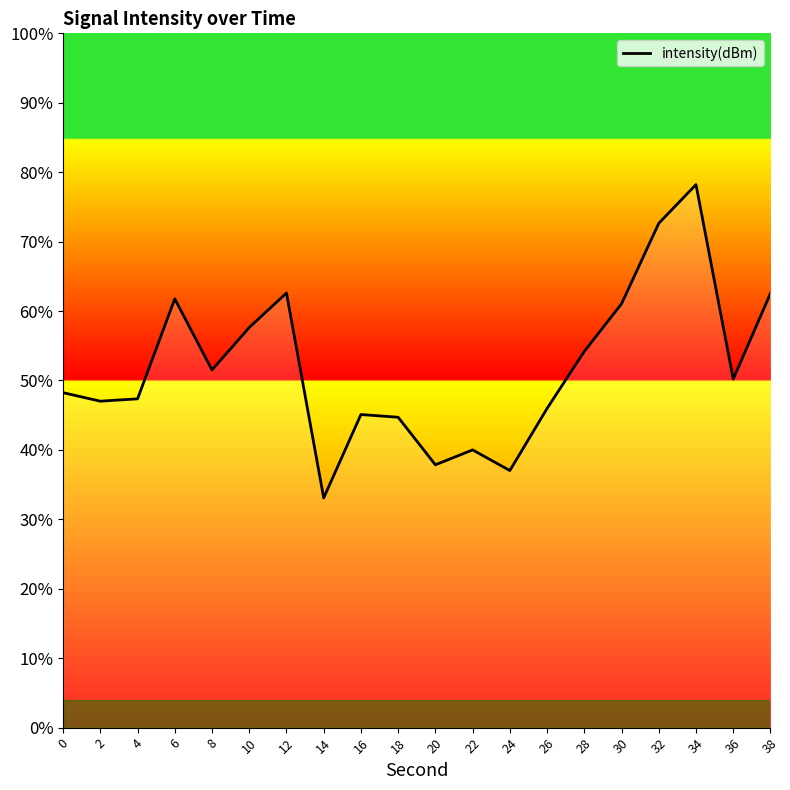

Reading right to left, transcribe all the data shown in this chart.

38=-98.7	36=-100.0	34=-97.2	32=-97.7	30=-98.9	28=-99.6	26=-100.4	24=-101.3	22=-101.0	20=-101.2	18=-100.5	16=-100.5	14=-101.7	12=-98.7	10=-99.2	8=-99.8	6=-98.8	4=-100.3	2=-100.3	0=-100.2